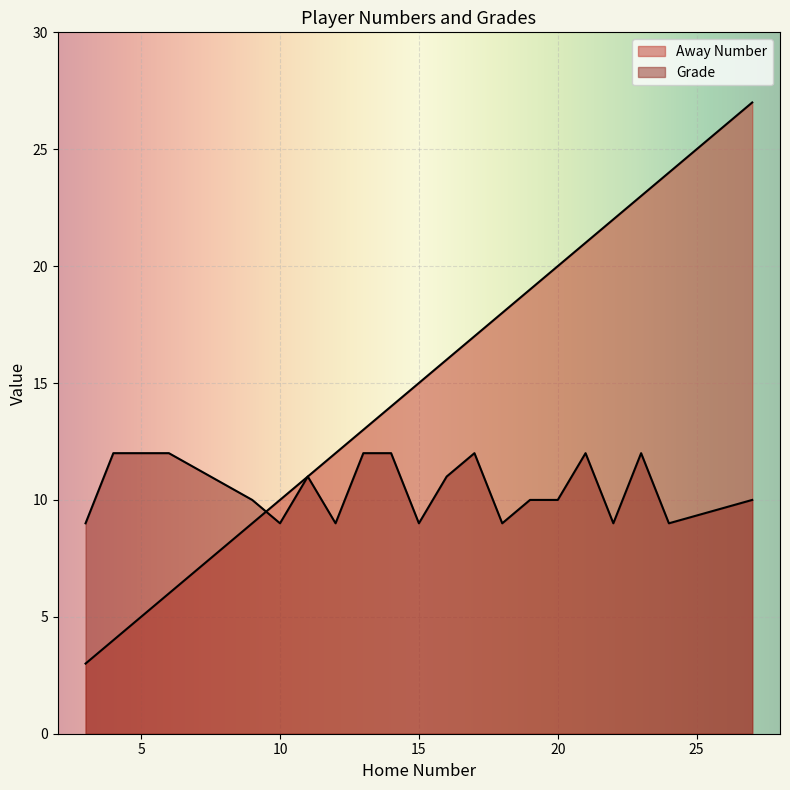

Rank the series by their maximum value, from highest to lowest.

Away Number, Grade